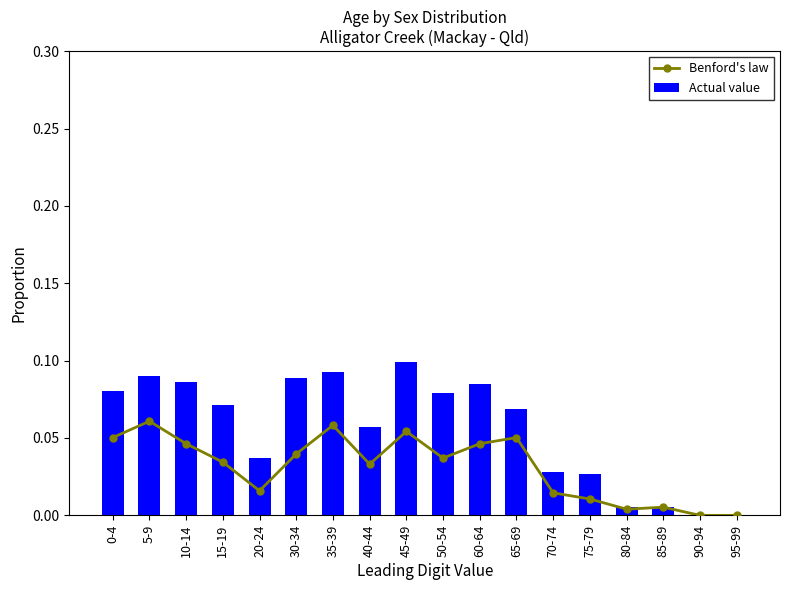

True or false: Actual value has a value of 0.2 at 45-49.

False